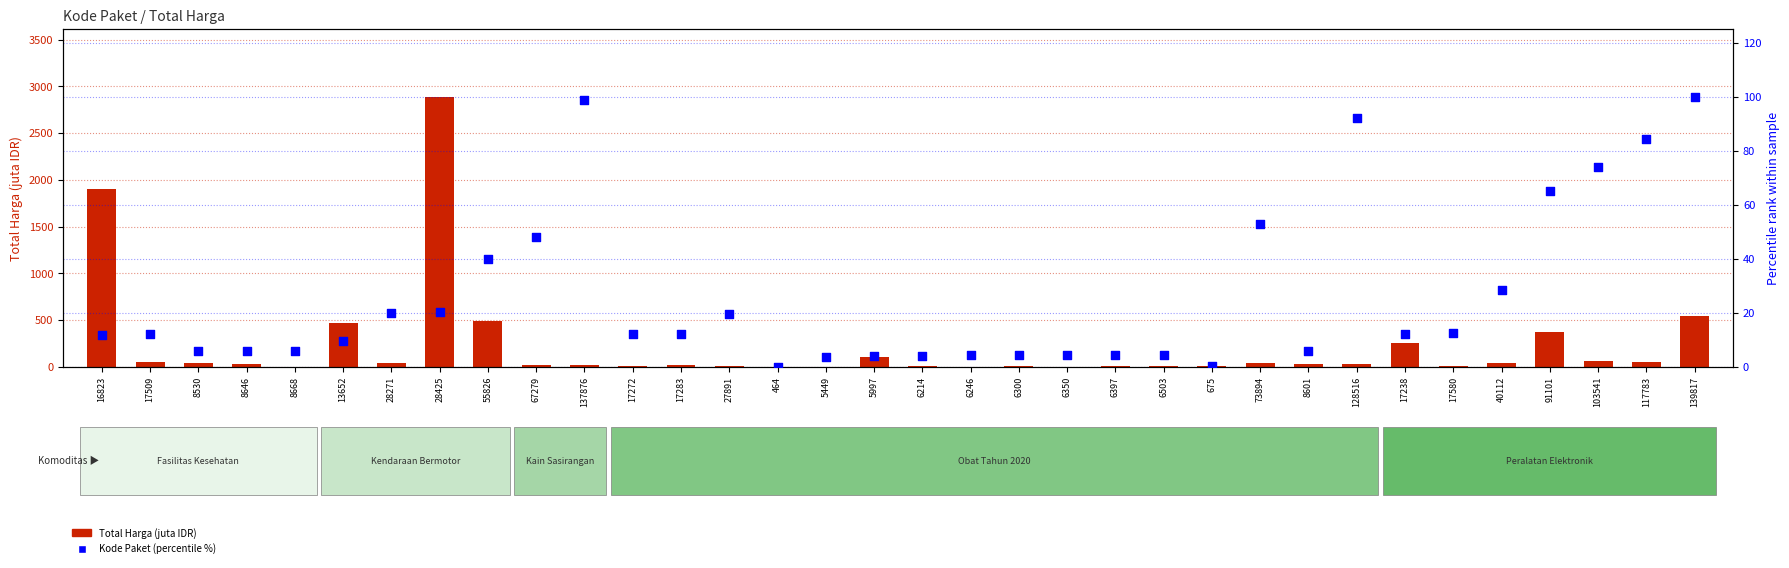

Which series has the widest spread of Y values?

Total Harga (juta)